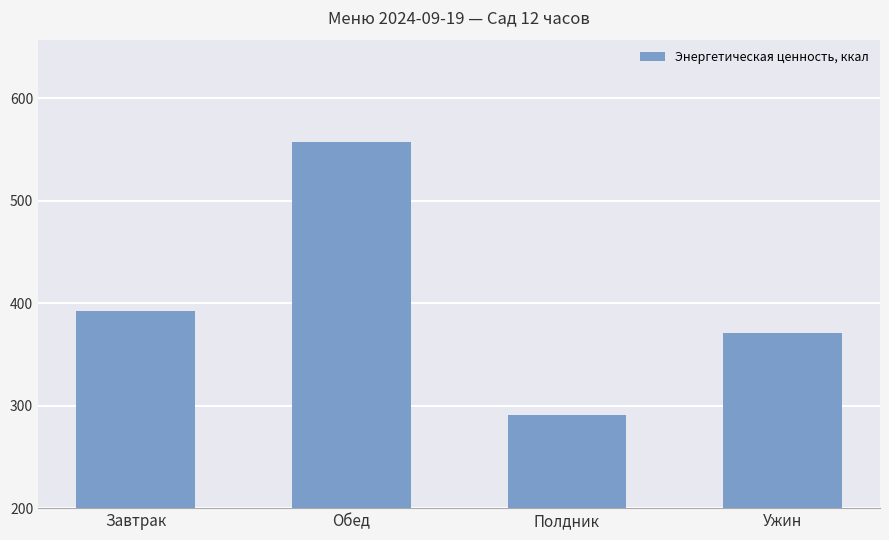

What is the sum of all values?

1612.8